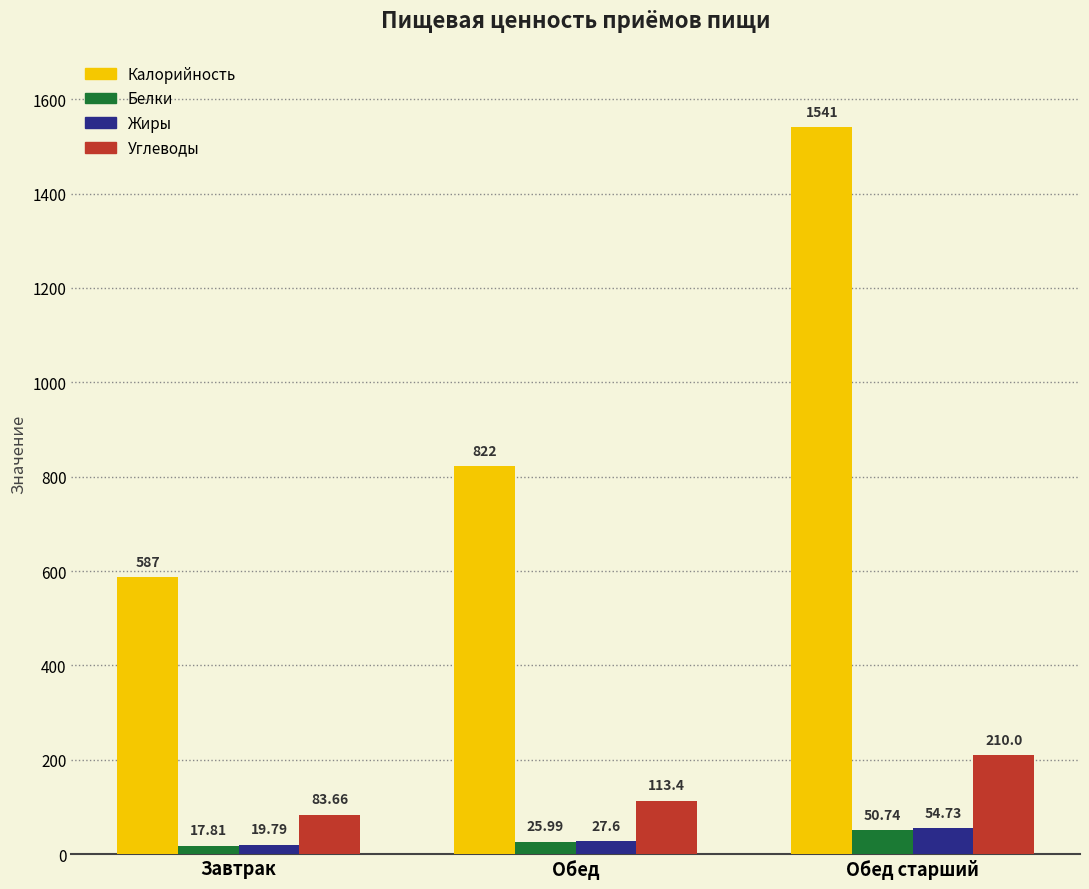

What is the total value across all series at Обед старший?

1856.5